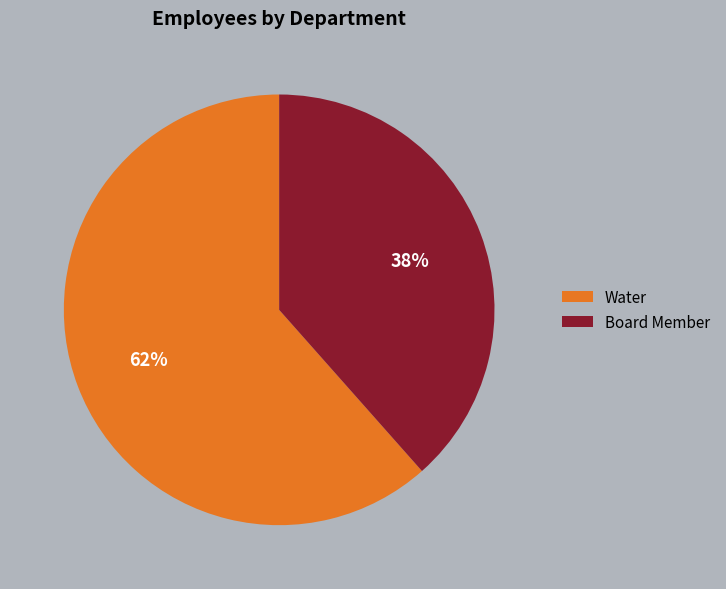

To the nearest percent, what is the average slice percentage?

50%